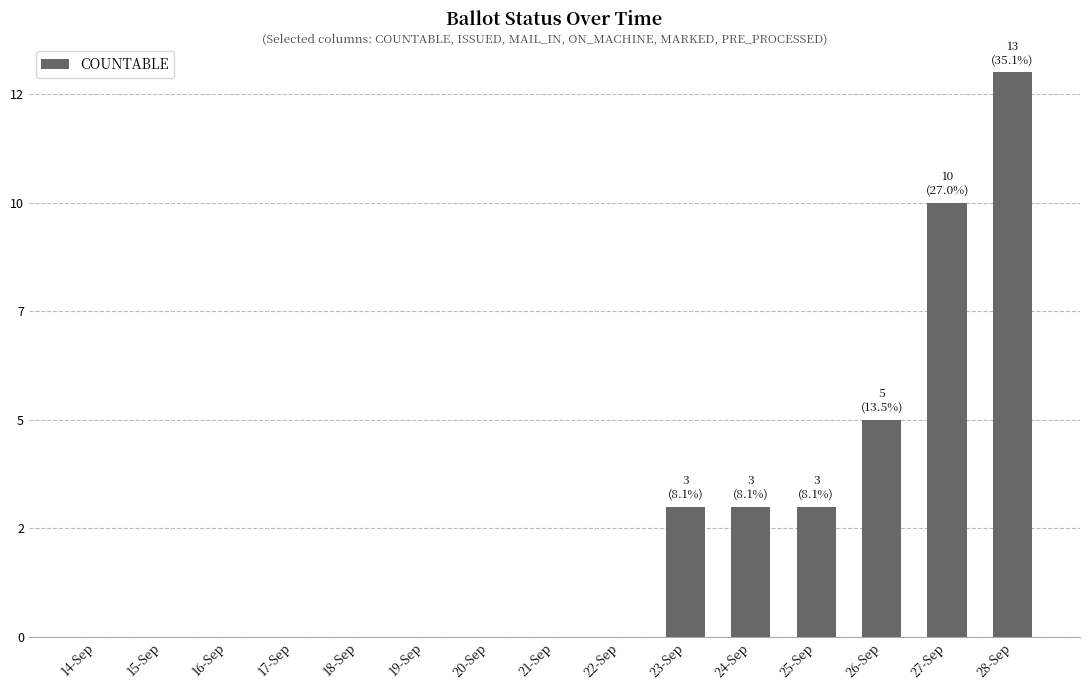

The chart shows a value of 16 at 27-Sep. True or false?

False